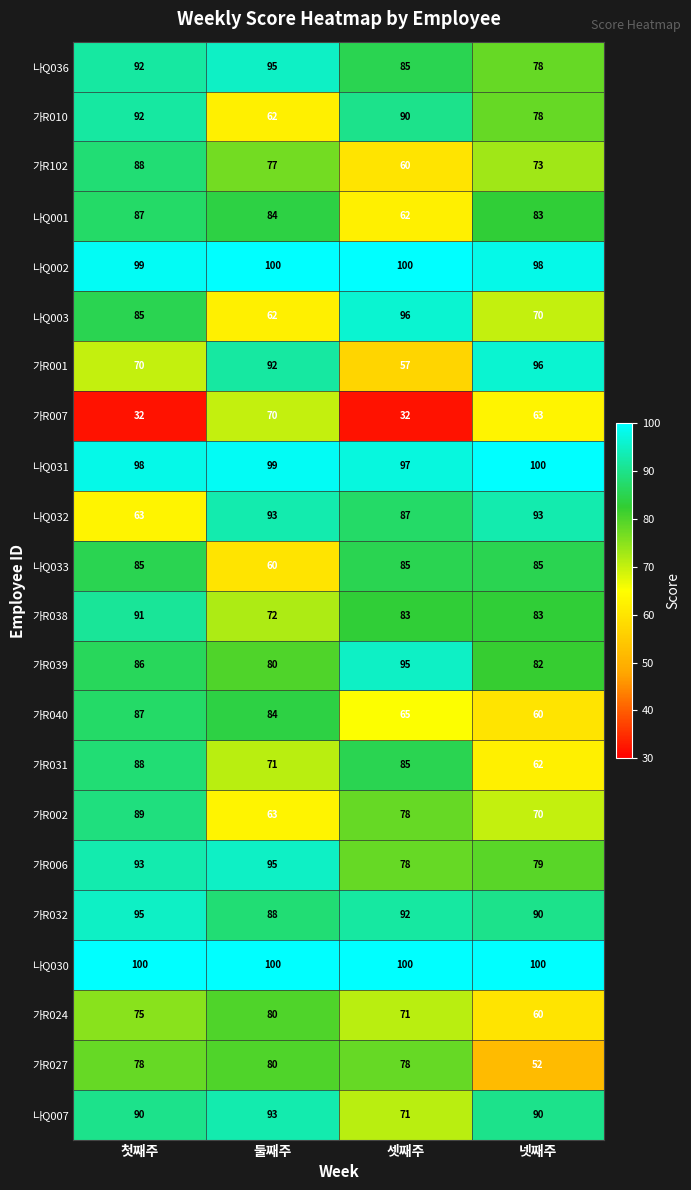

The 가R007 series shows 63 at 넷째주. True or false?

True